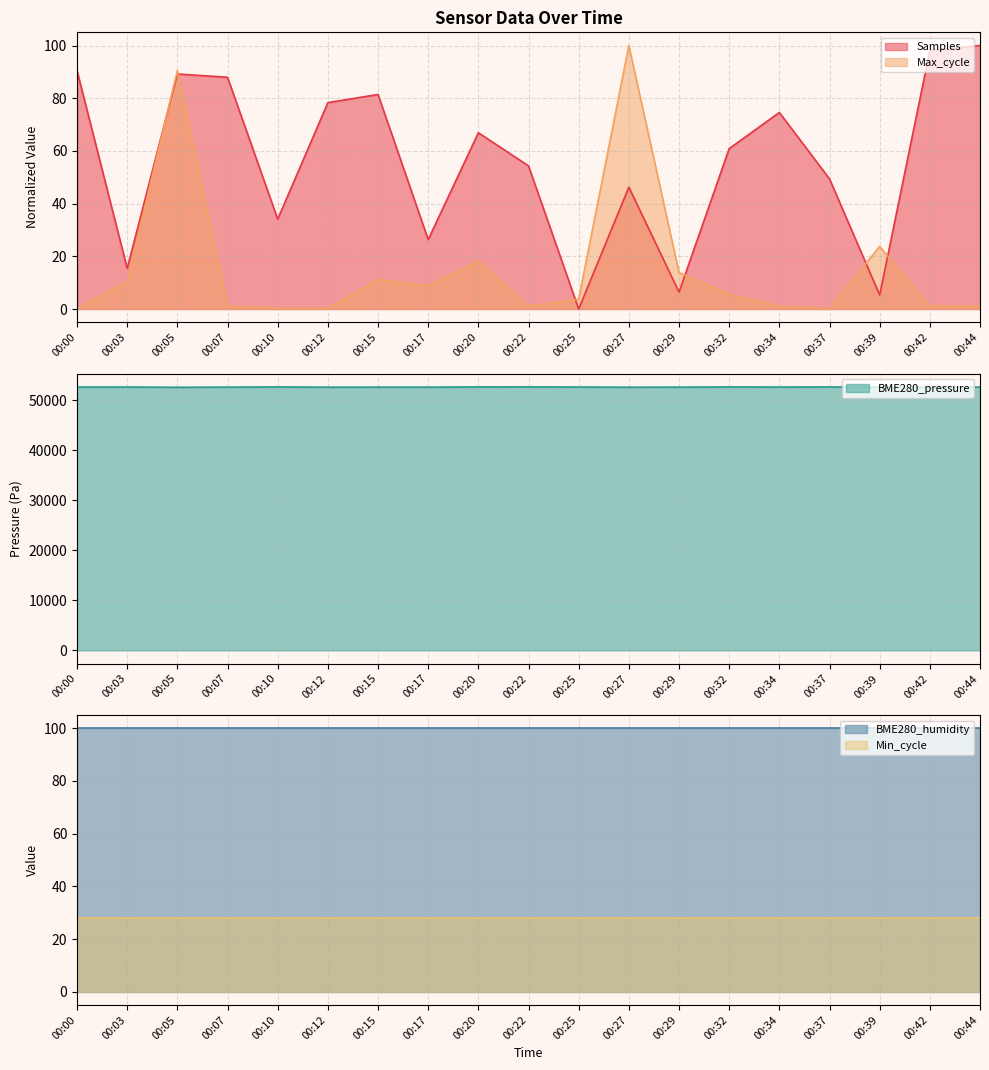

At which category is the sum across all series the highest?

00:05